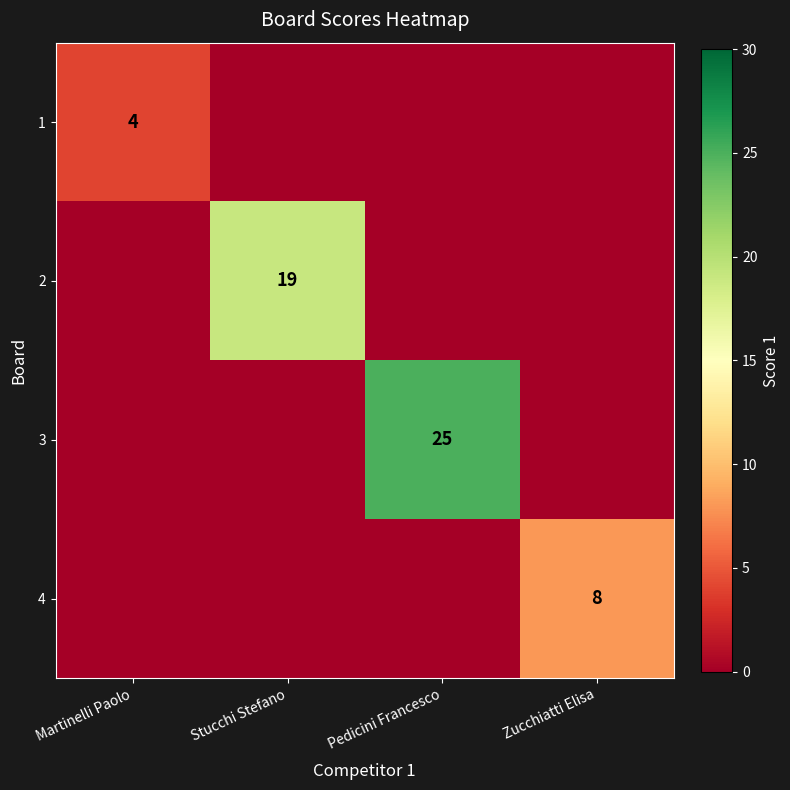

True or false: 1 has a value of 4 at Martinelli Paolo.

True